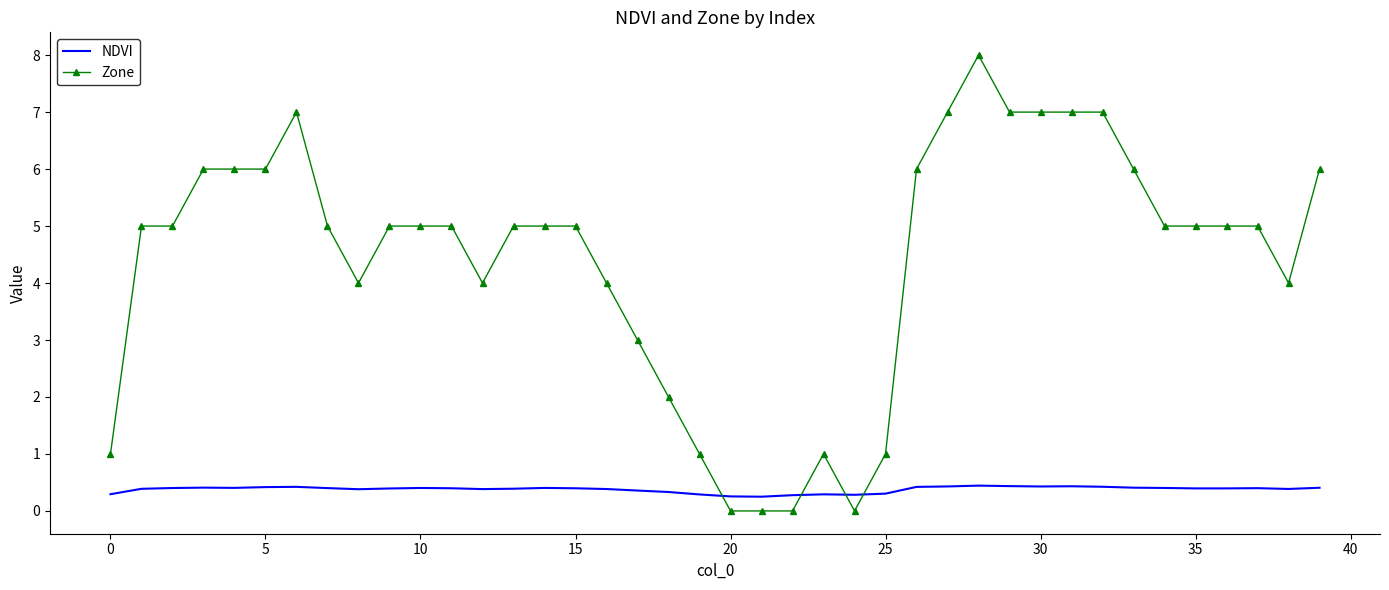

Which series has the largest total across all categories?

Zone